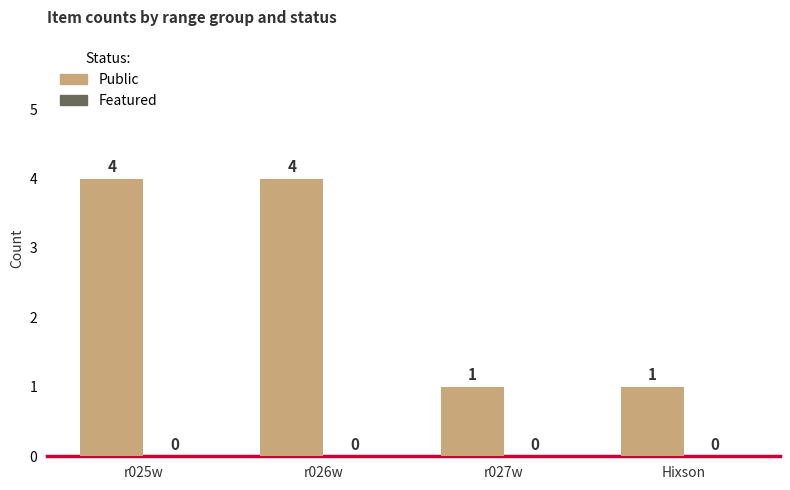

Reading left to right, list all the values displayed in this chart.

r025w=4	r026w=4	r027w=1	Hixson=1